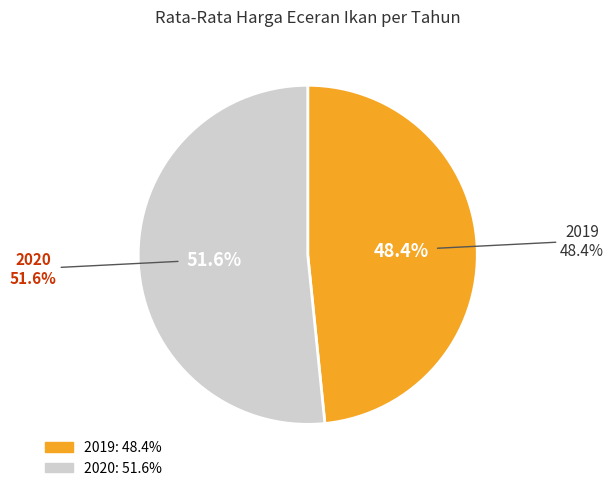

True or false: 2020 accounts for 45% of the total.

False